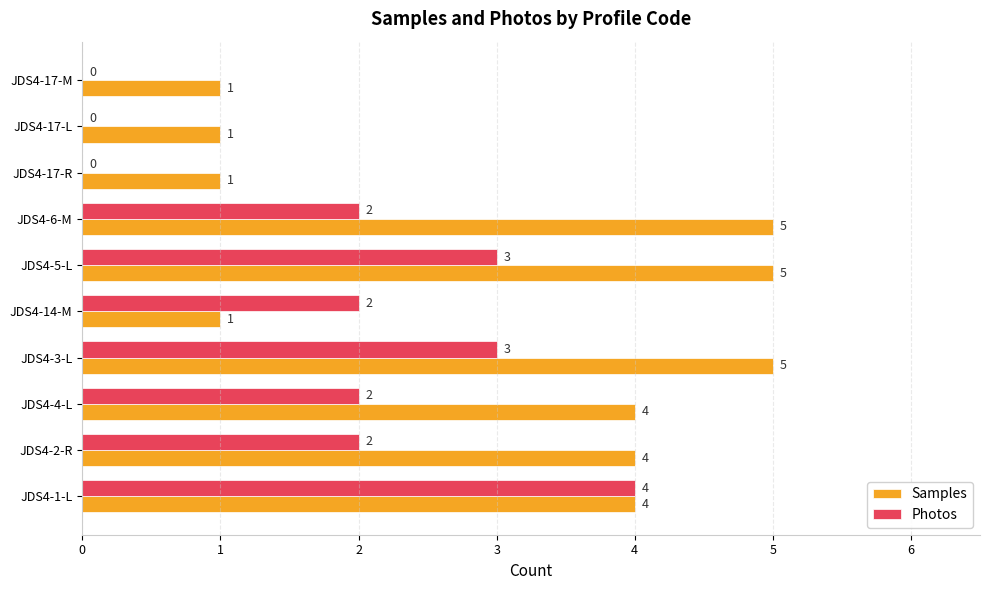

What are all the series names shown in the legend?

Samples, Photos